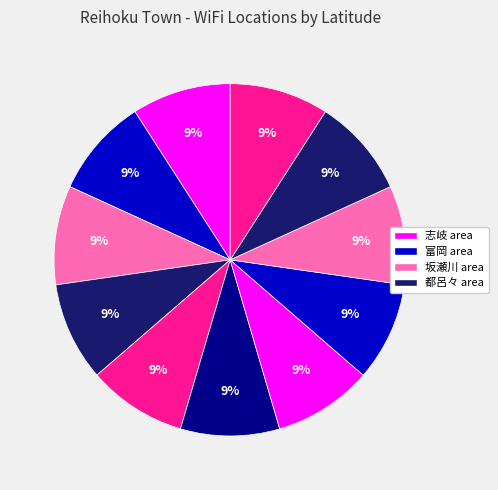

Count the number of slices in the pie.

11